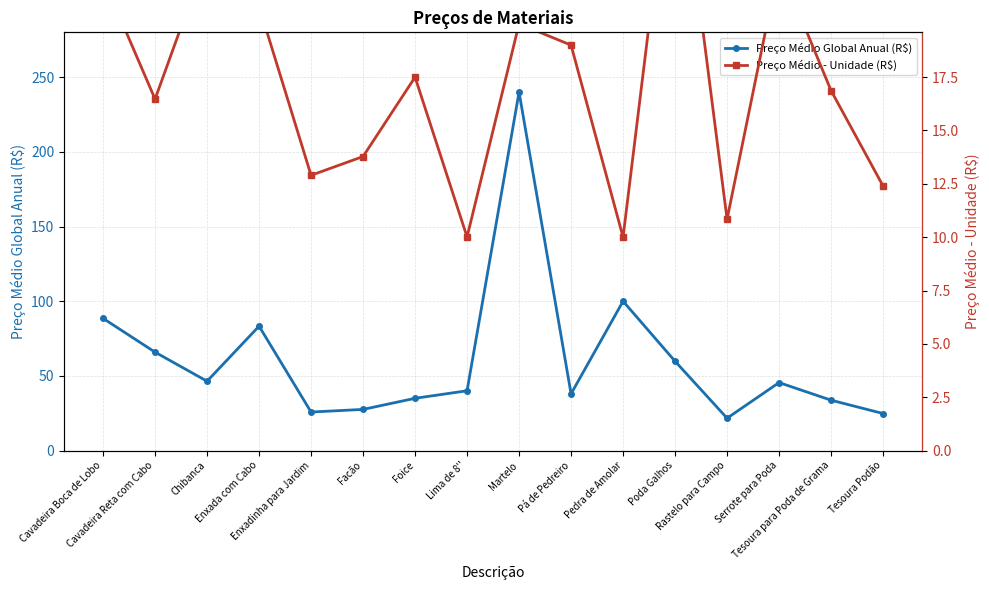

What is the label of the 4th point from the left?

Enxada com Cabo